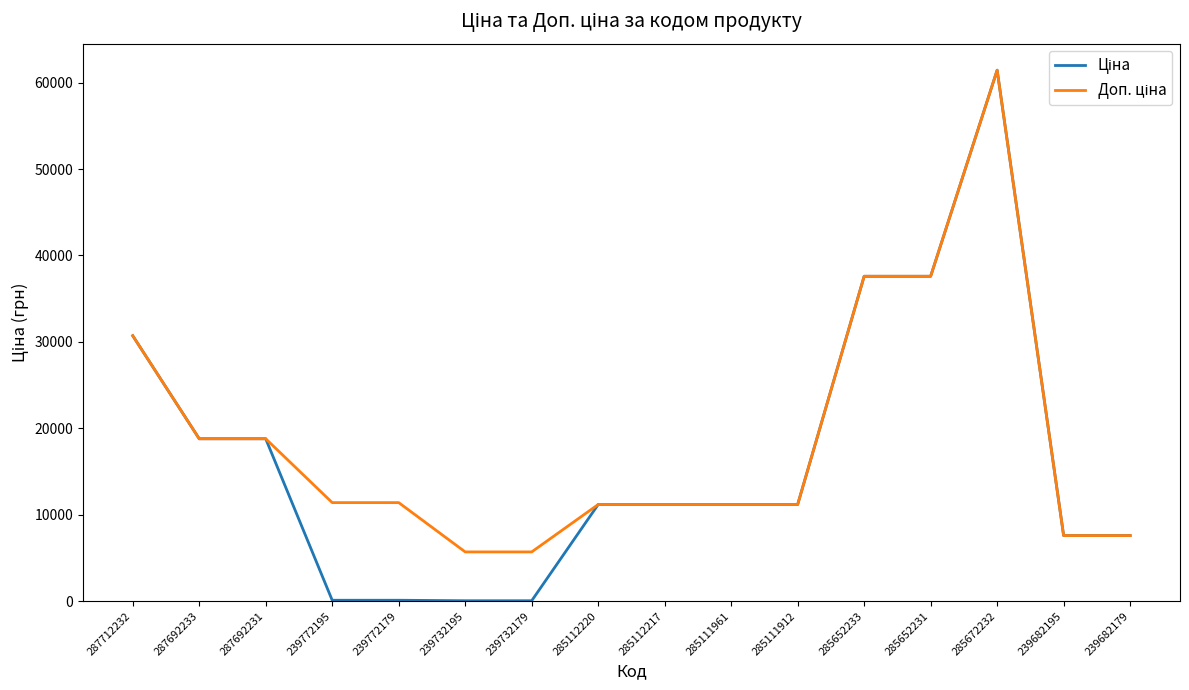

Which label corresponds to the largest value in the chart?

285672232